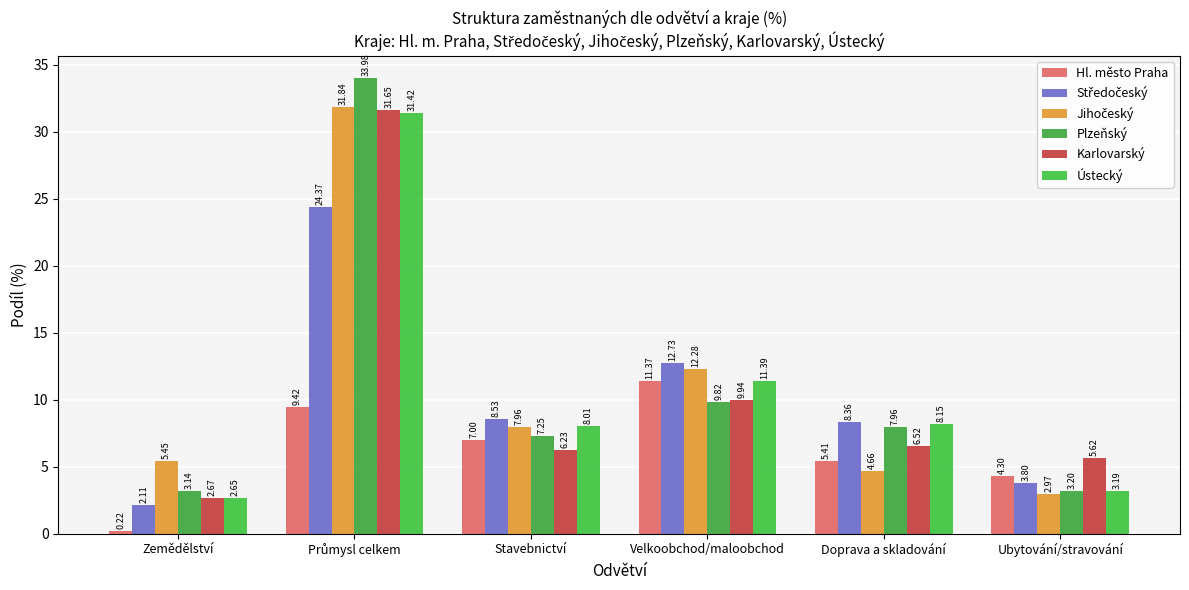

True or false: Ústecký has a value of 3.1 at Stavebnictví.

False